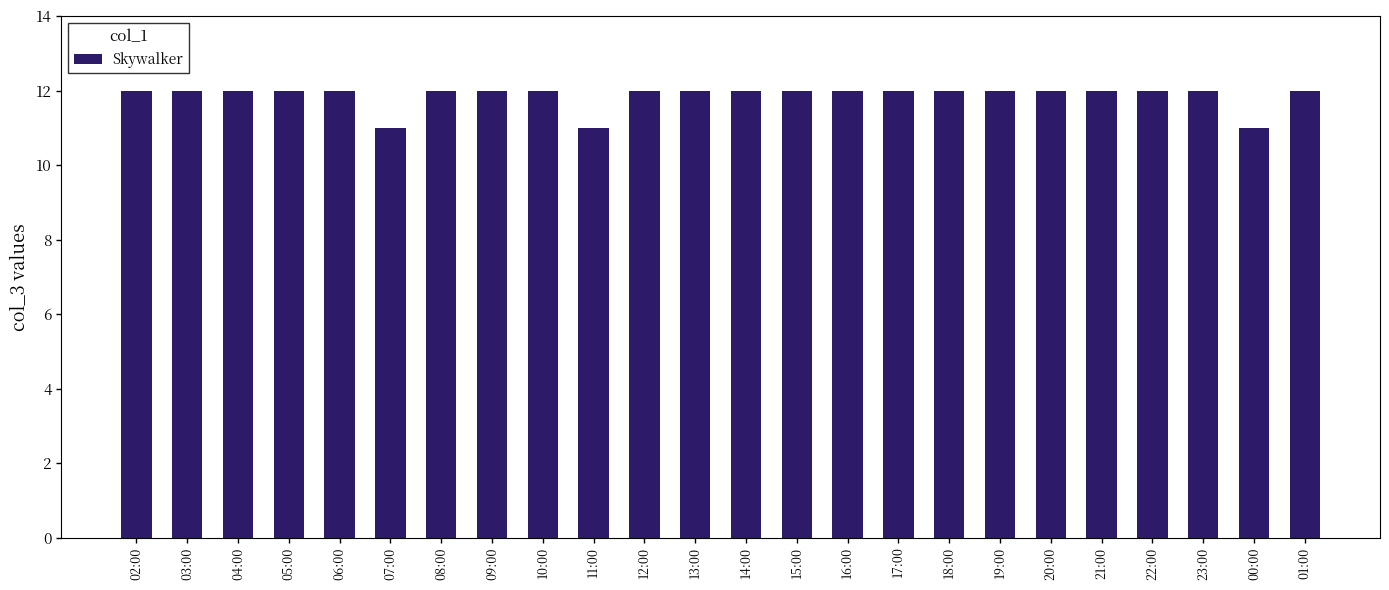

Approximately how many times larger is the value at 15:00 compared to 02:00?

1.0